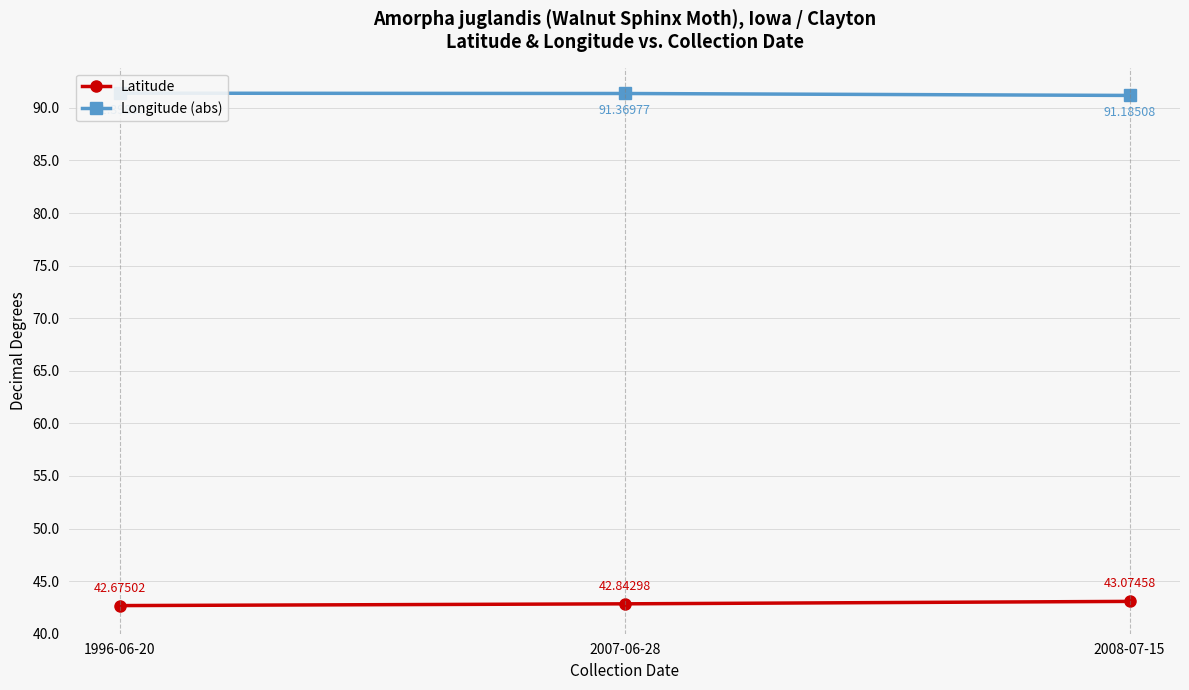

What is the difference between the second highest and minimum values in the Latitude series?

0.2